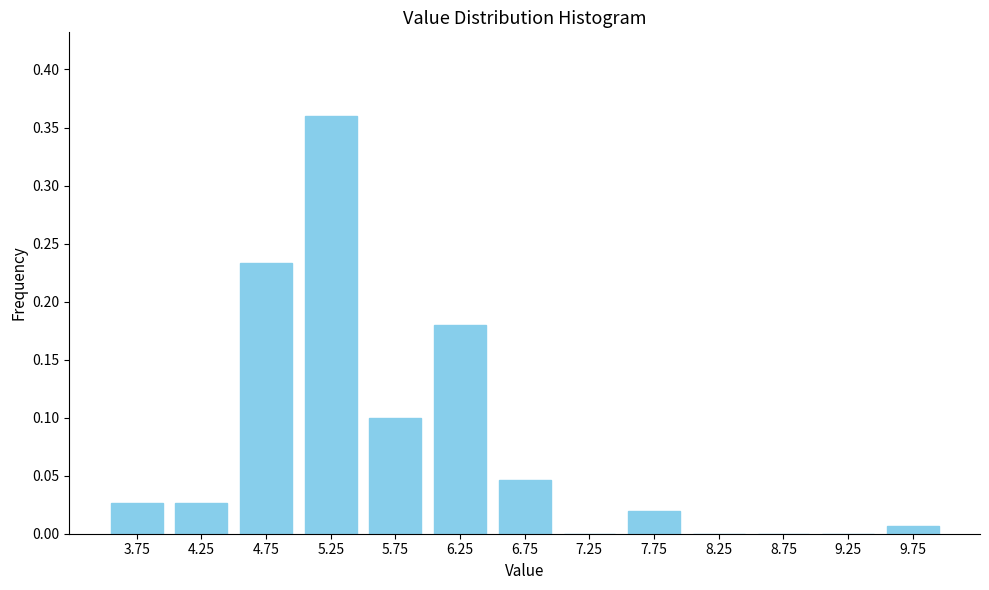

What is the change in value from 4.75 to 5.25?

+0.1